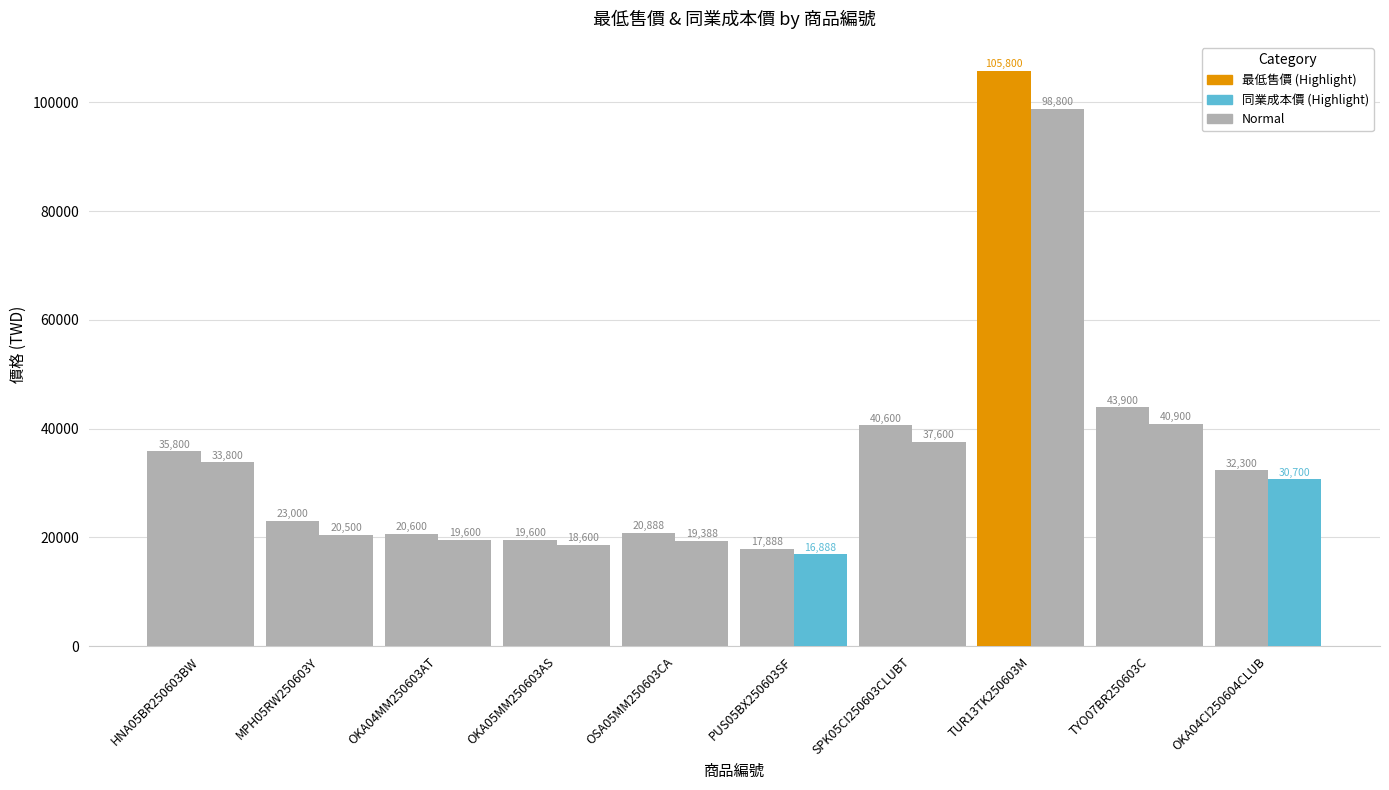

What is the difference between the highest and lowest values at TUR13TK250603M?

7000